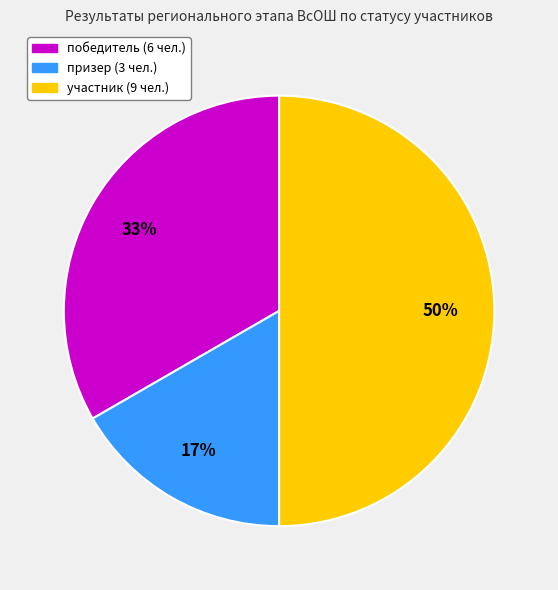

To the nearest percent, what is the difference between the largest and smallest slice percentages?

33%